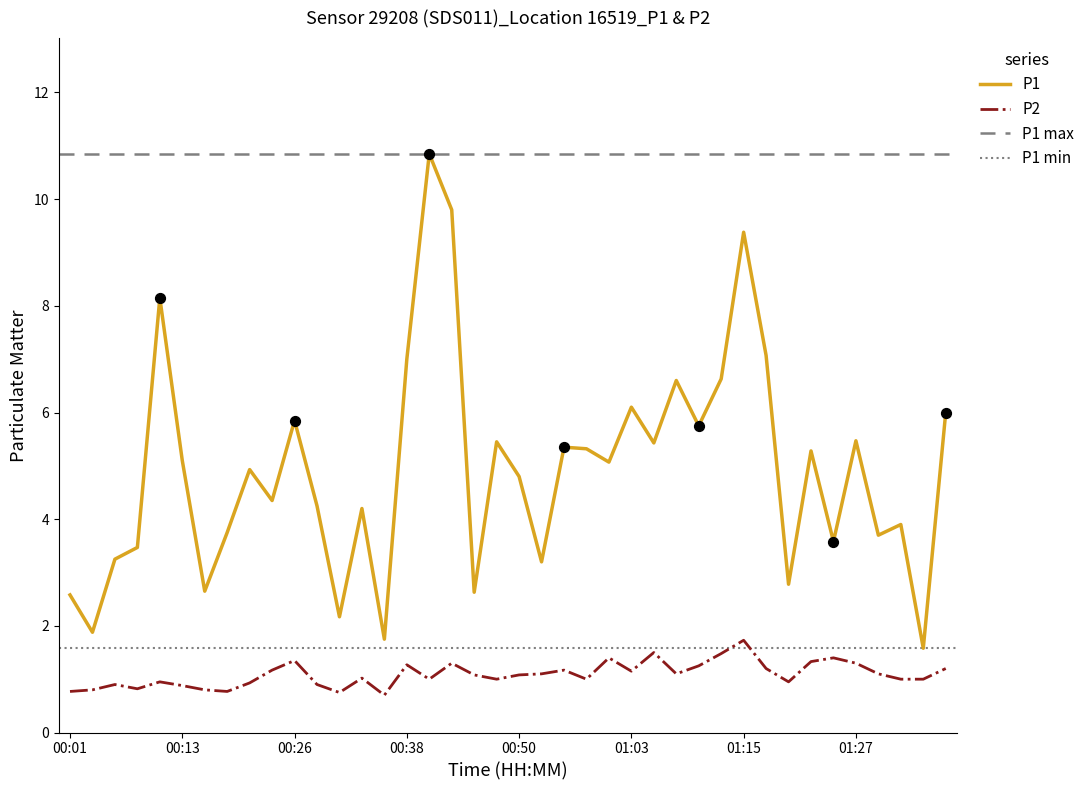

At how many categories does at least one series exceed 6?

9